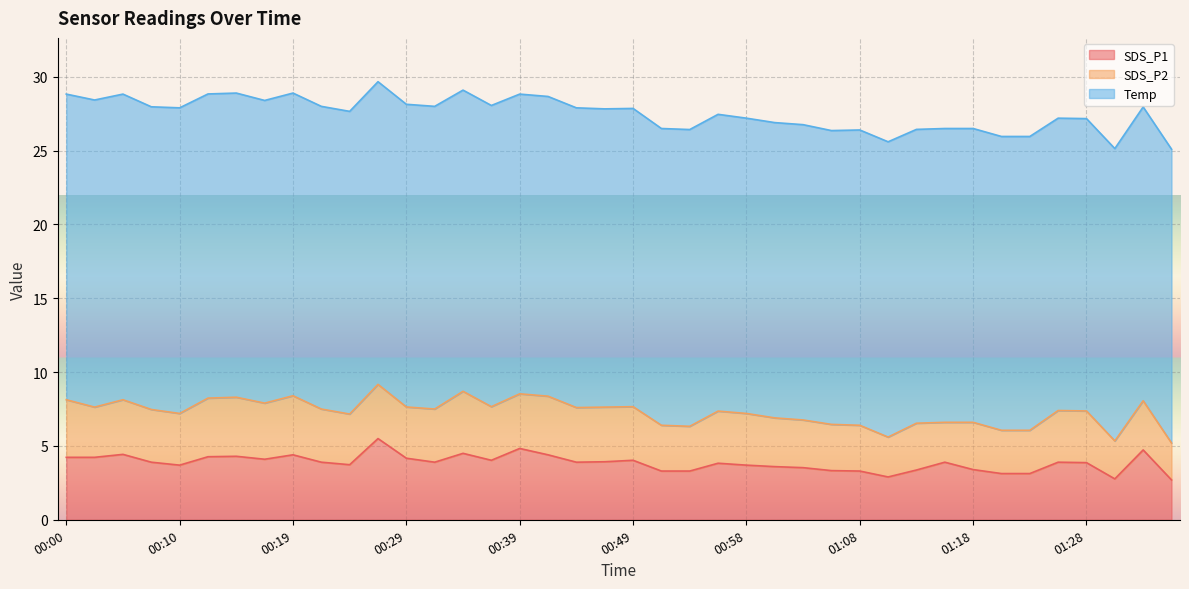

At which category does SDS_P2 reach its first local peak?

00:05